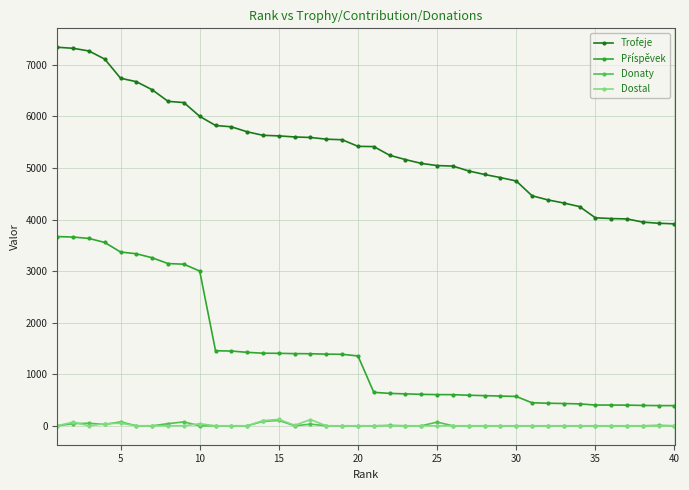

At how many categories does at least one series exceed 2144?

40